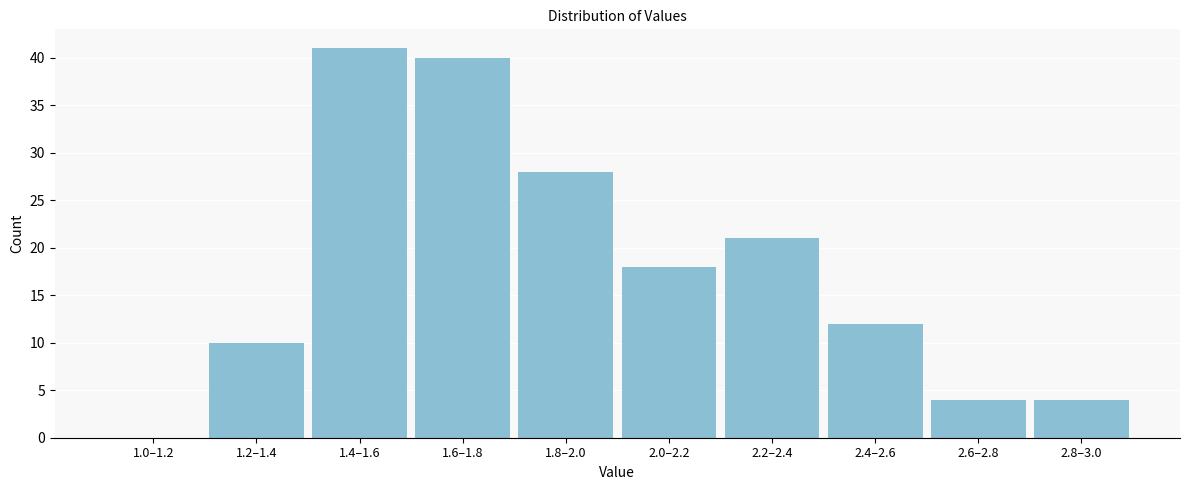

Reading left to right, list all the values displayed in this chart.

1.0–1.2=0	1.2–1.4=10	1.4–1.6=41	1.6–1.8=40	1.8–2.0=28	2.0–2.2=18	2.2–2.4=21	2.4–2.6=12	2.6–2.8=4	2.8–3.0=4